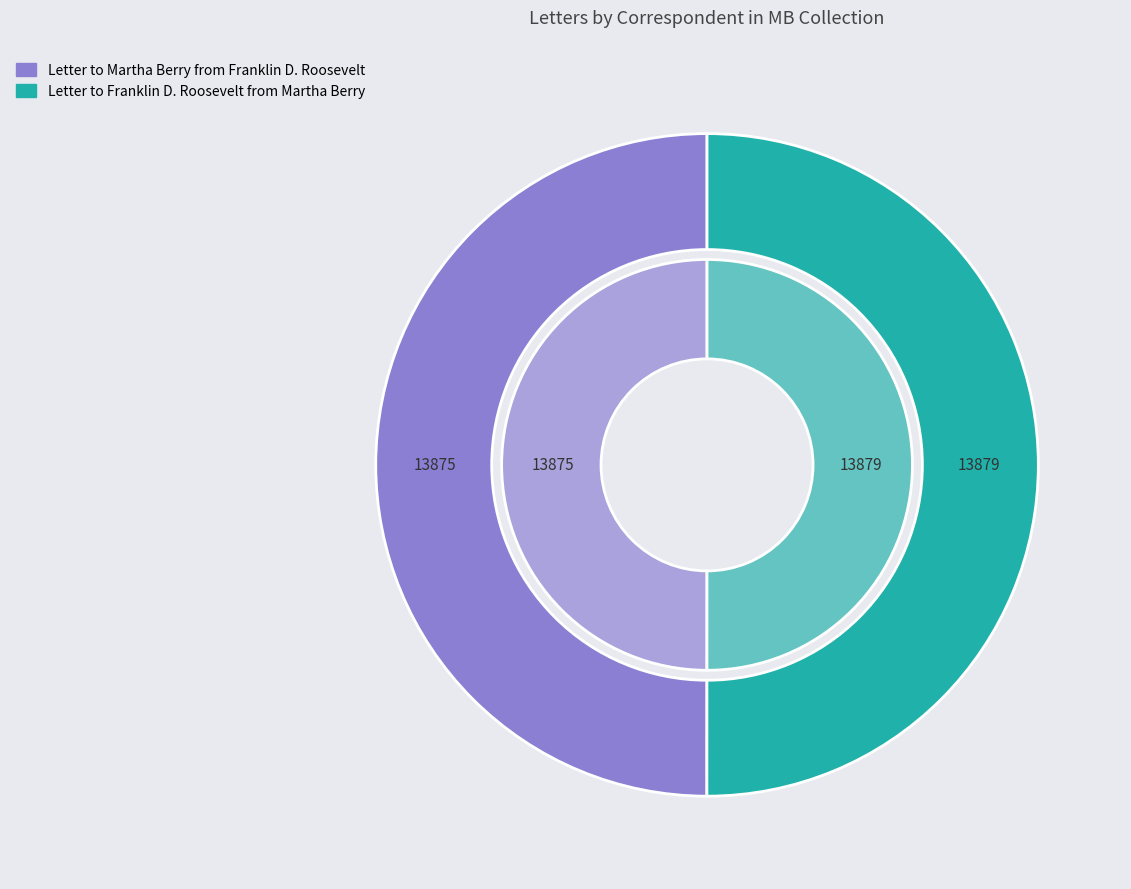

Do Letter to Martha Berry from Franklin D. Roosevelt and Letter to Franklin D. Roosevelt from Martha Berry together represent more than half of the pie?

Yes